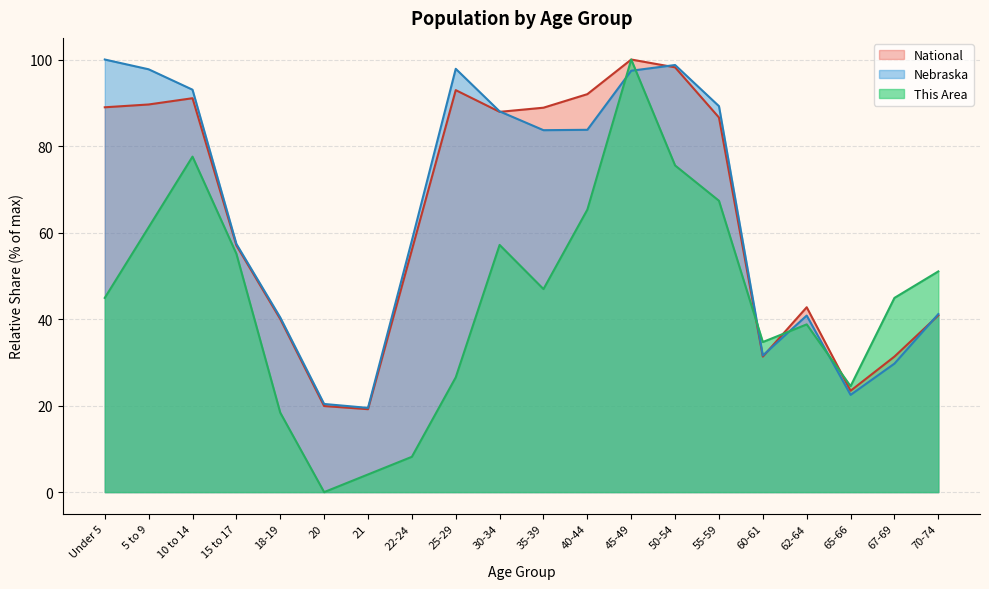

How many intersections are there between This Area and Nebraska?

5